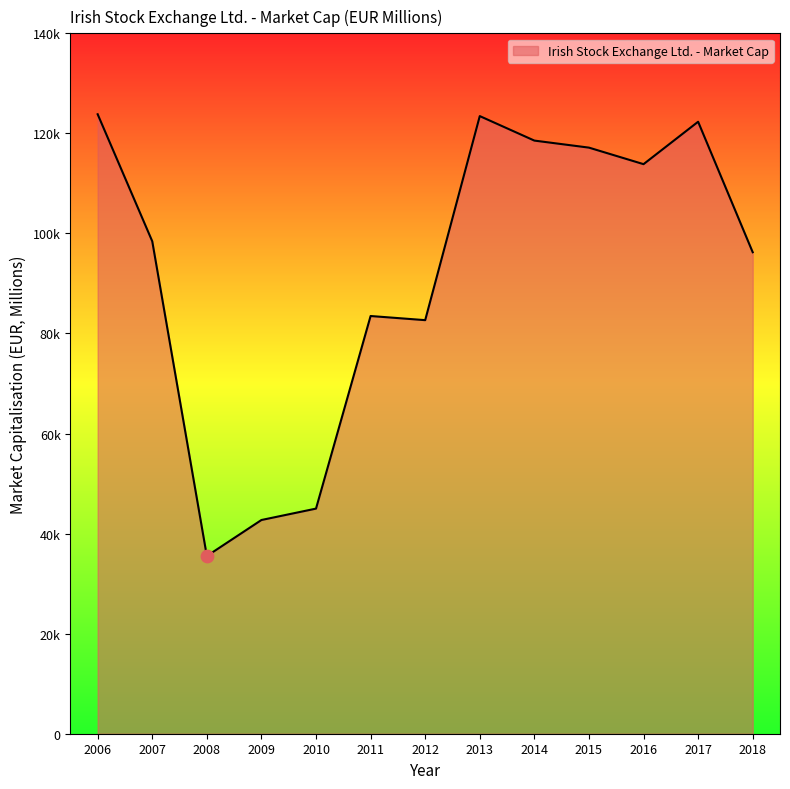

What is the change in value from 2017 to 2018?

-26086.9